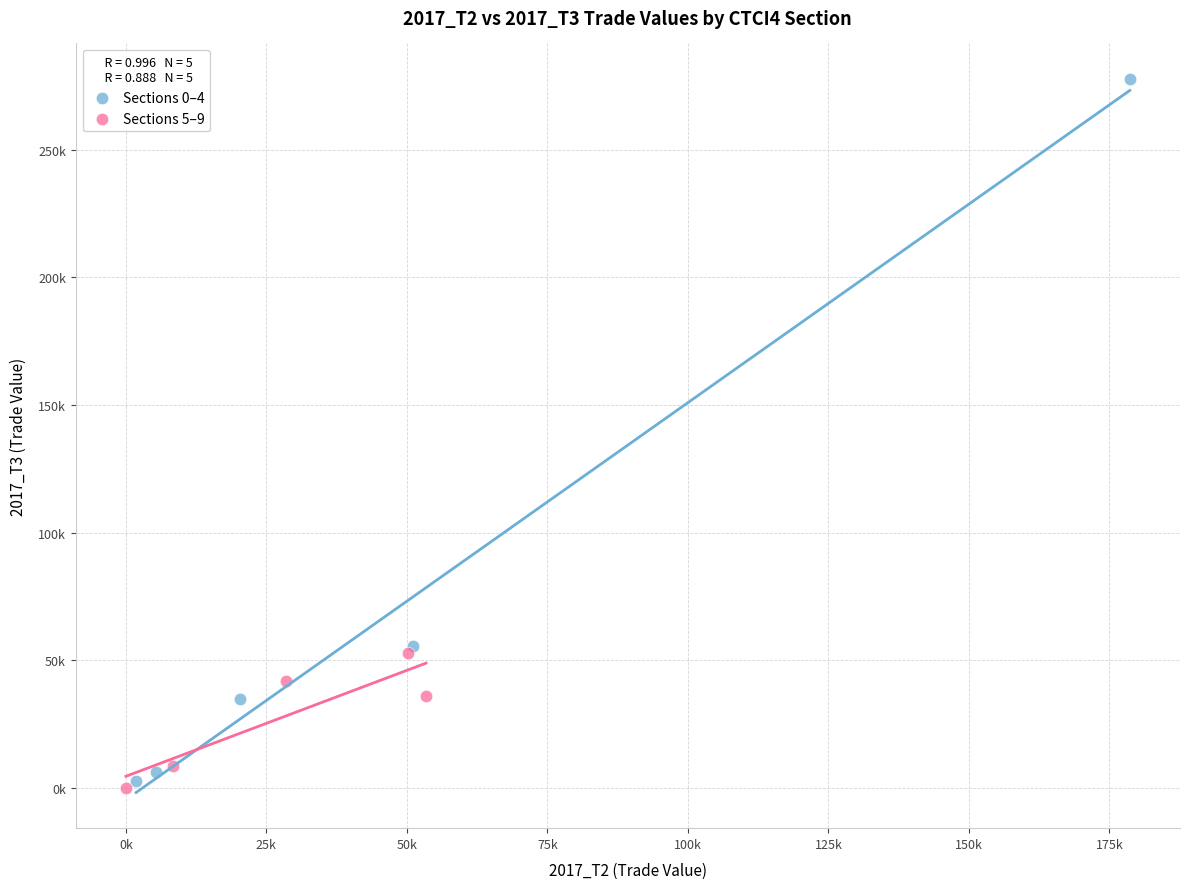

What are all the series names shown in the legend?

Sections 0–4, Sections 5–9